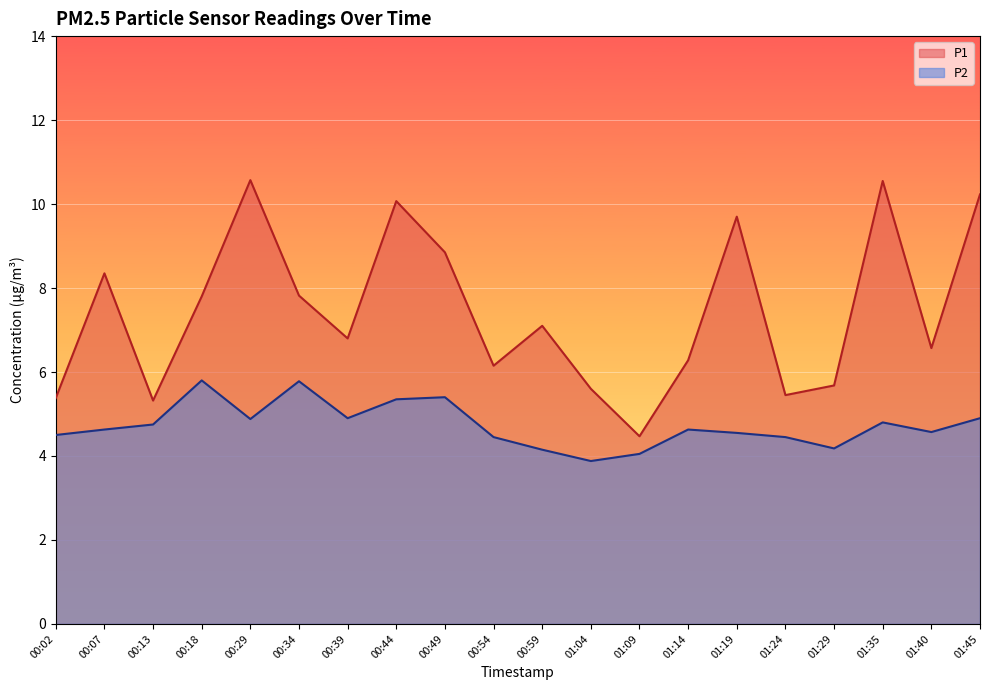

At how many categories does at least one series exceed 6?

14